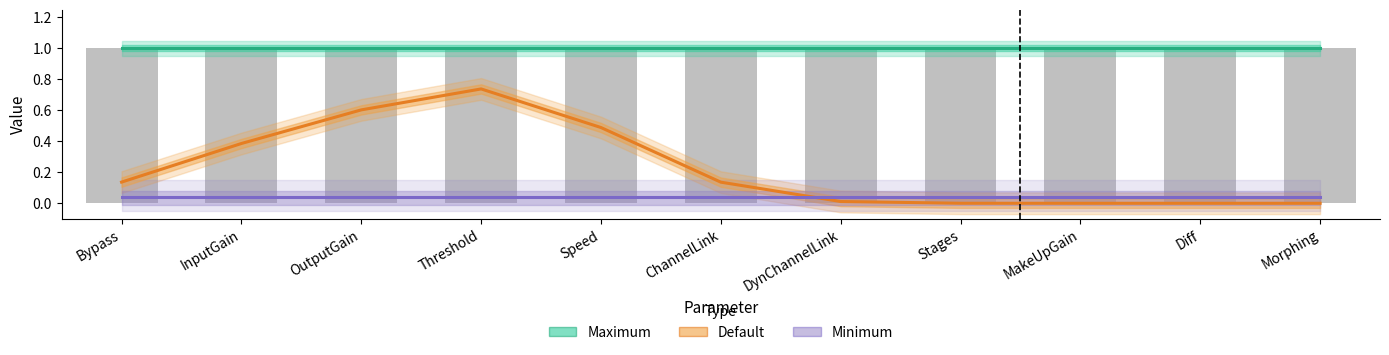

Reading right to left, list all the values displayed in this chart.

Maximum: 1.0	1.0	1.0	1.0	1.0	1.0	1.0	1.0	1.0	1.0	1.0
Default: 0.0	0.0	0.0	0.0	0.0	0.1	0.5	0.7	0.6	0.4	0.1
Minimum: 0.0	0.0	0.0	0.0	0.0	0.0	0.0	0.0	0.0	0.0	0.0